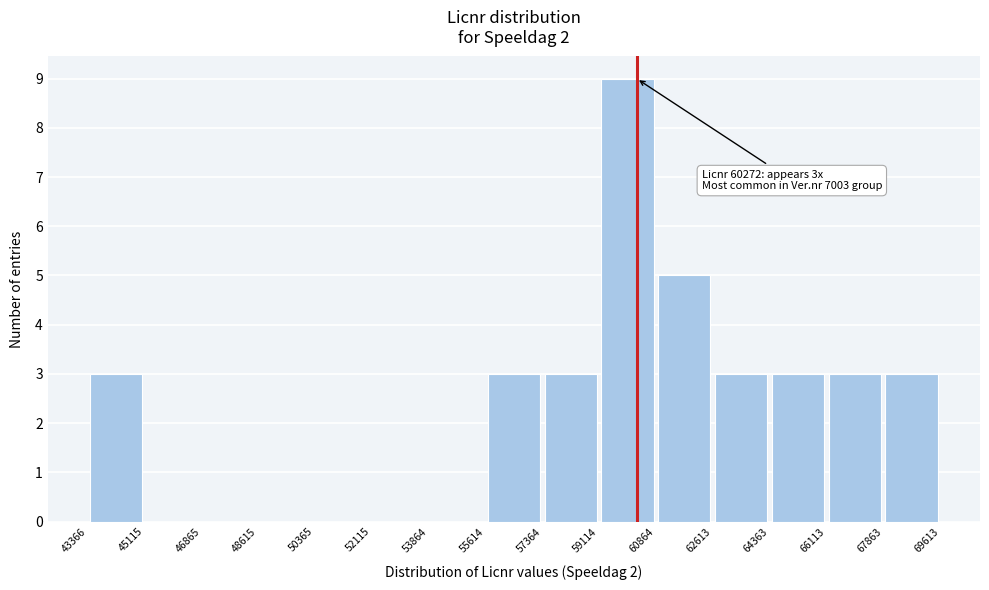

Which range on the x-axis has the tallest bar?

59114 to 60864